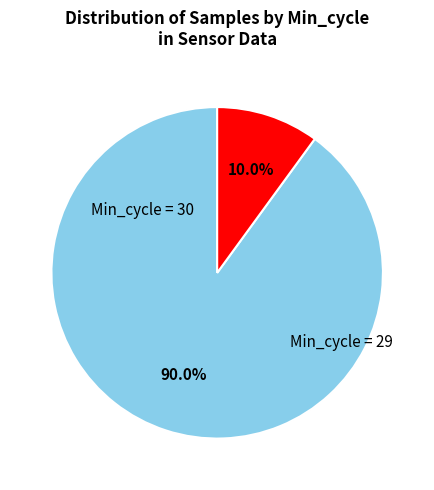

Is there a majority slice in this chart?

Yes